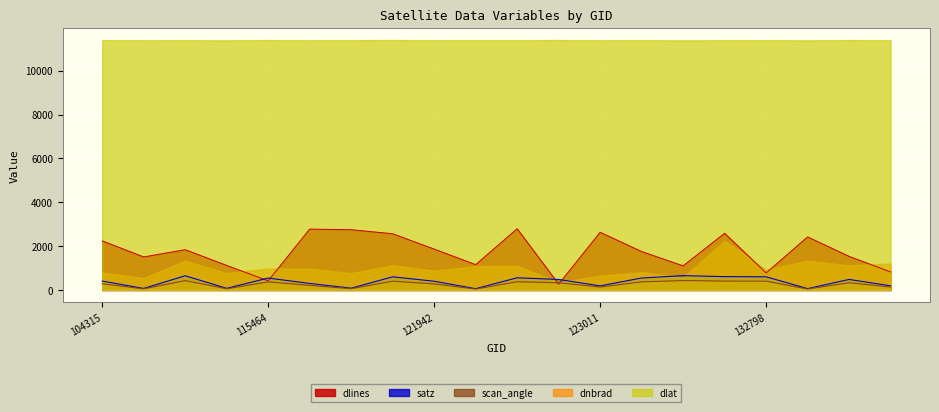

What is the approximate value of satz at 121771?

597.1